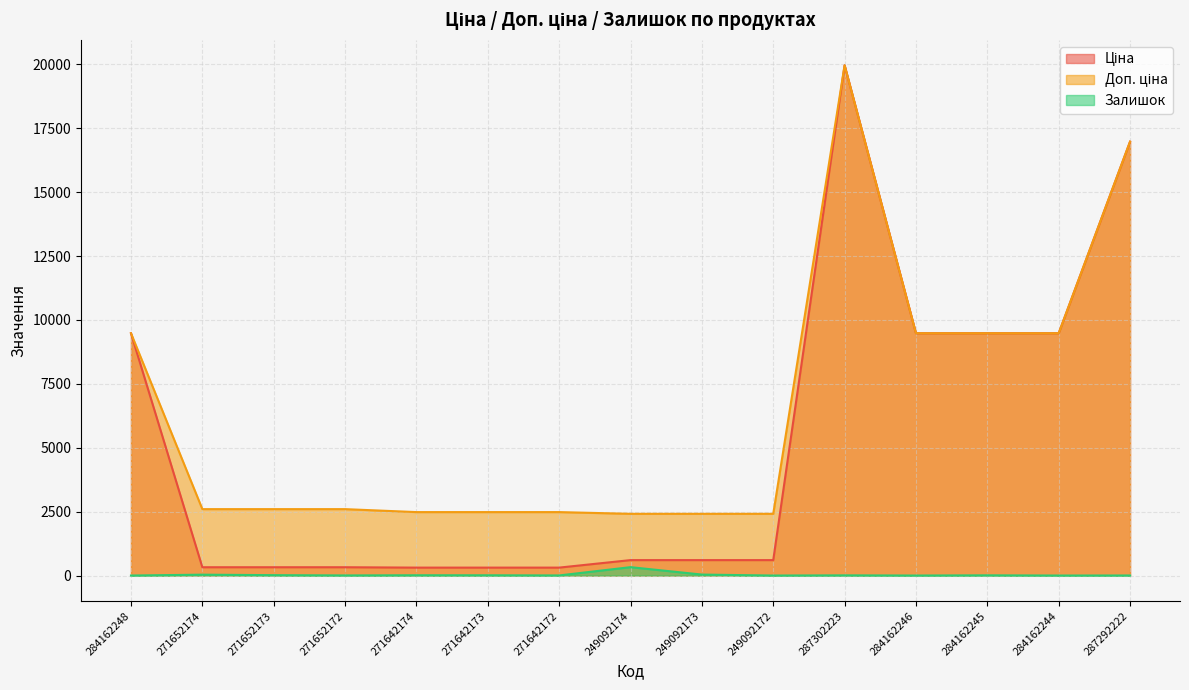

What is the difference between the maximum and second lowest values in the Доп. ціна series?

17549.3